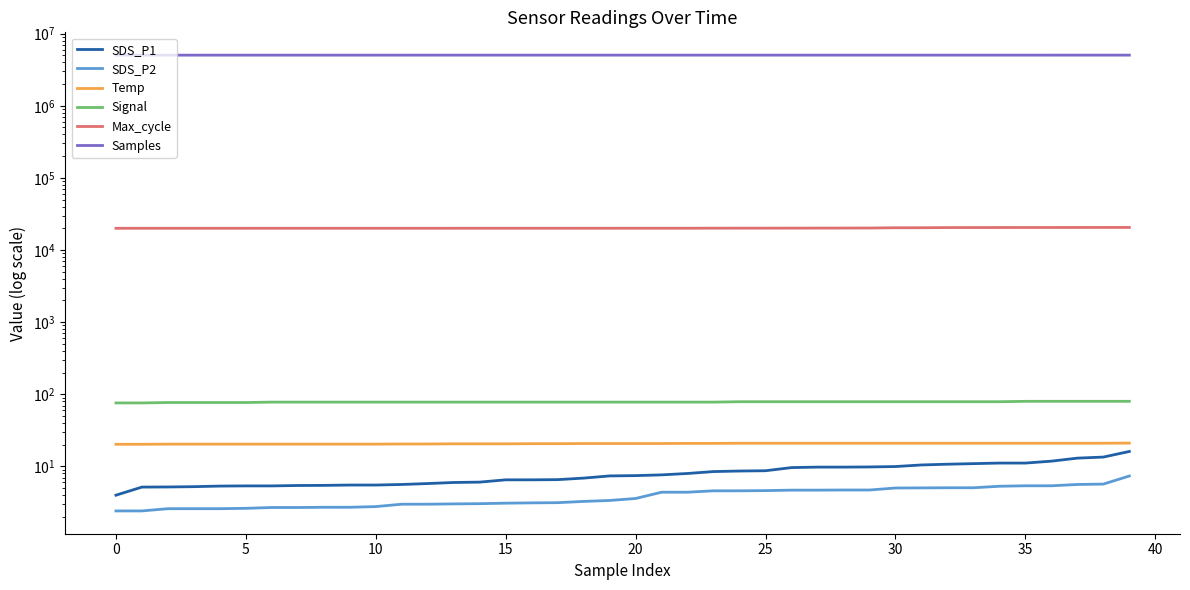

At which category is the sum across all series the highest?

39